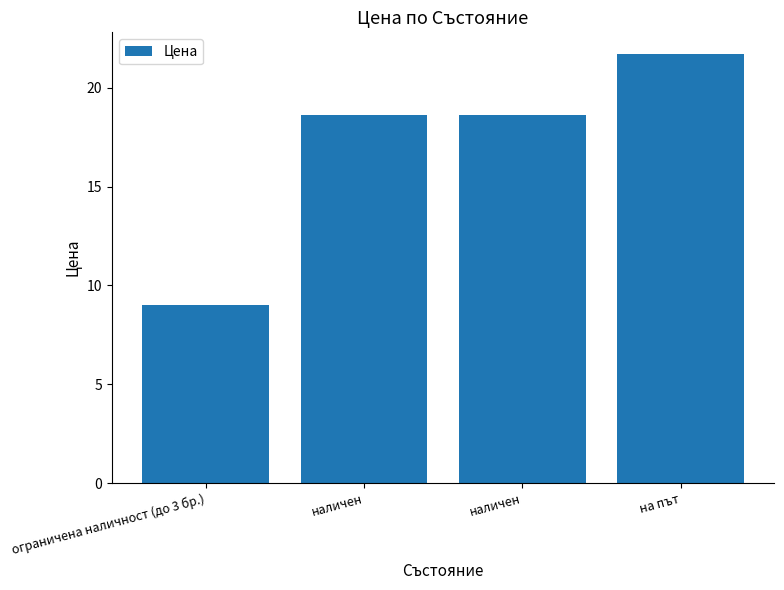

List the labels in order of value, smallest first.

ограничена наличност (до 3 бр.), наличен, наличен, на път